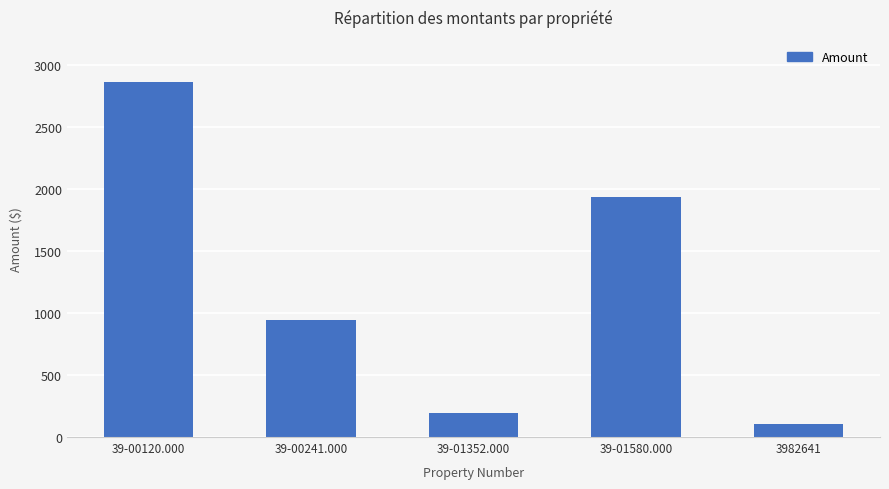

What is the label of the 2nd bar from the left?

39-00241.000